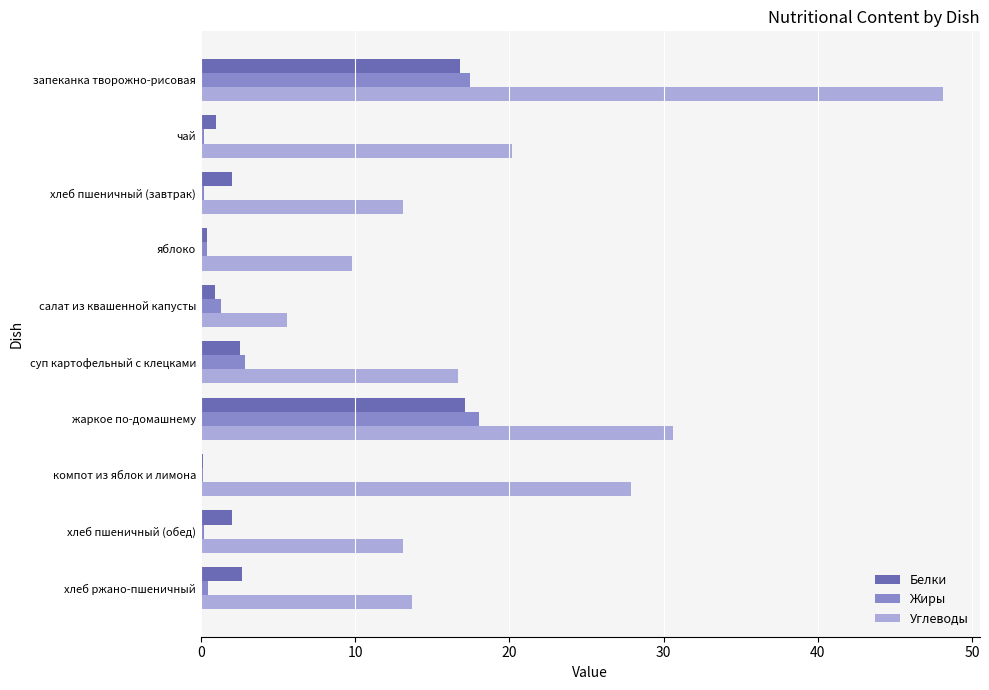

Which series has the largest total across all categories?

Углеводы